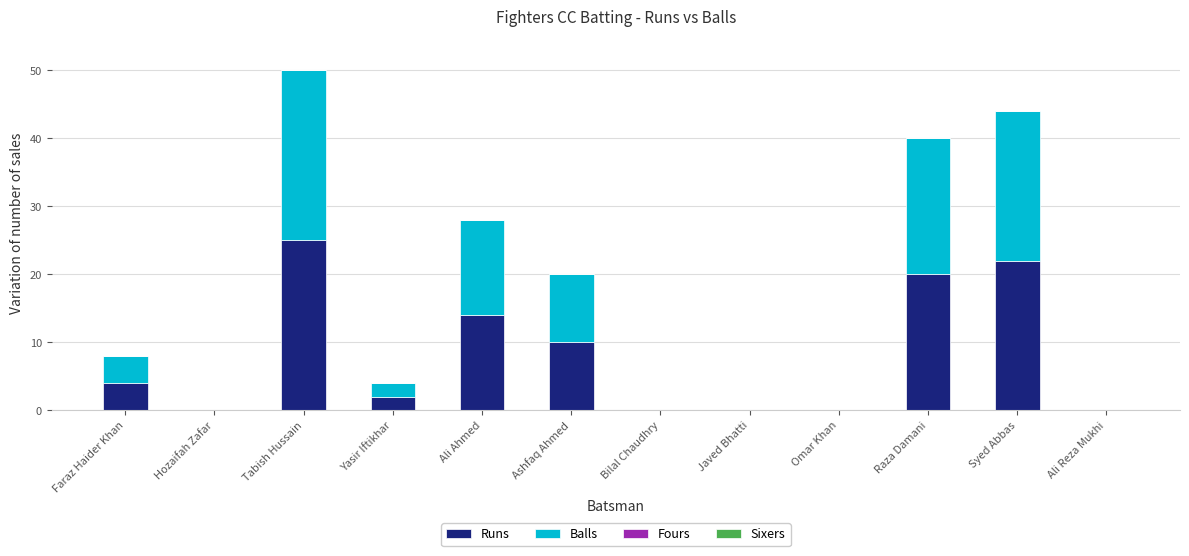

Reading left to right, transcribe the values for Runs.

Faraz Haider Khan=4	Hozaifah Zafar=0	Tabish Hussain=25	Yasir Iftikhar=2	Ali Ahmed=14	Ashfaq Ahmed=10	Bilal Chaudhry=0	Javed Bhatti=0	Omar Khan=0	Raza Damani=20	Syed Abbas=22	Ali Reza Mukhi=0